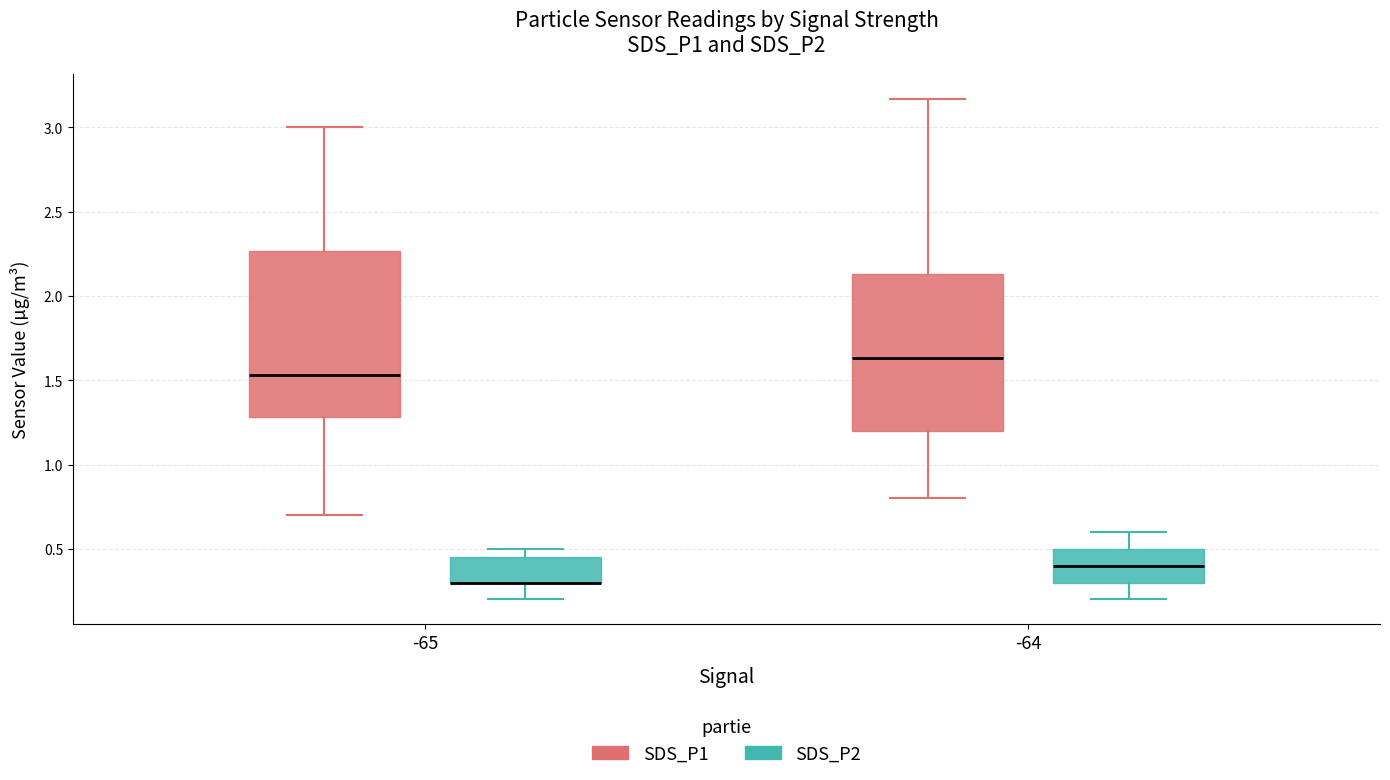

Where is the upper edge of the box for -64 (SDS_P2) on the y-axis? The values are not printed on the chart, so give them approximately, as read against the axis.

0.50